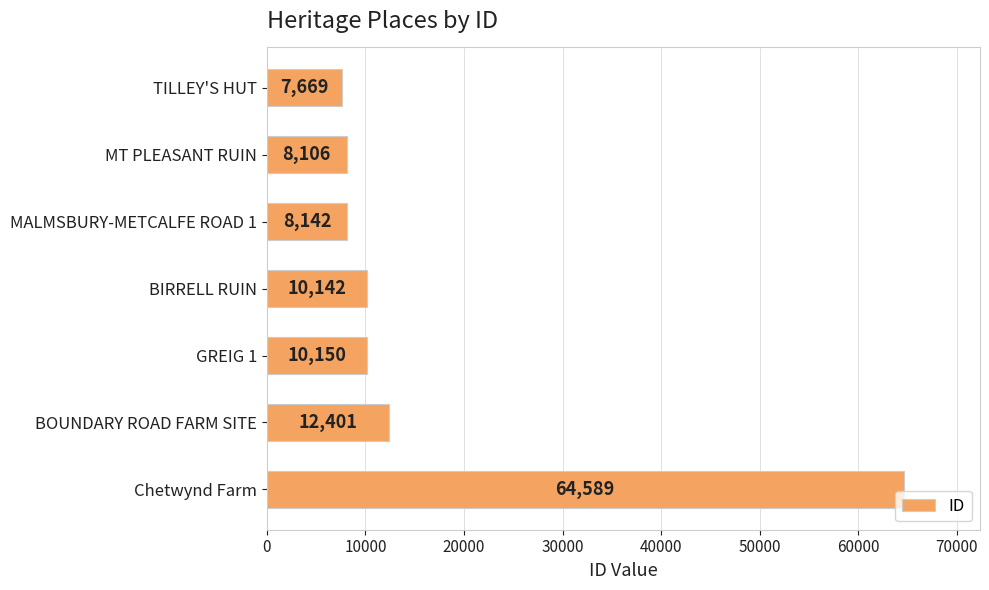

Reading top to bottom, transcribe all the data shown in this chart.

7669	8106	8142	10142	10150	12401	64589